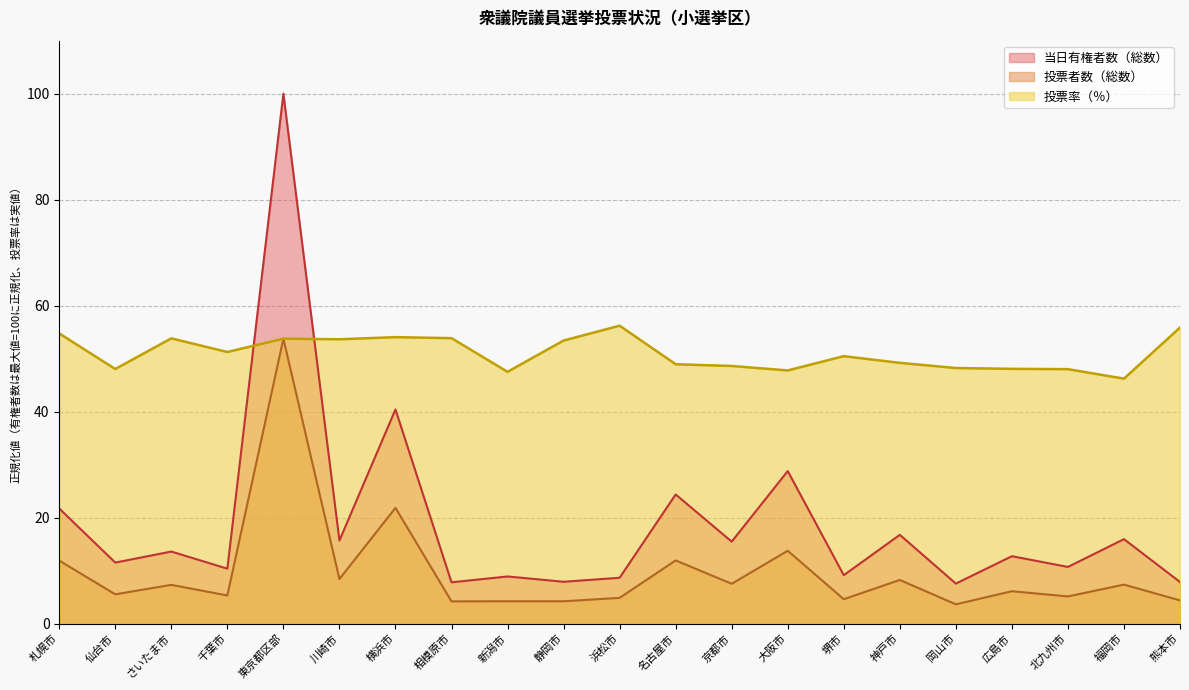

What is the spread (max minus min) of values at 浜松市?

51.4